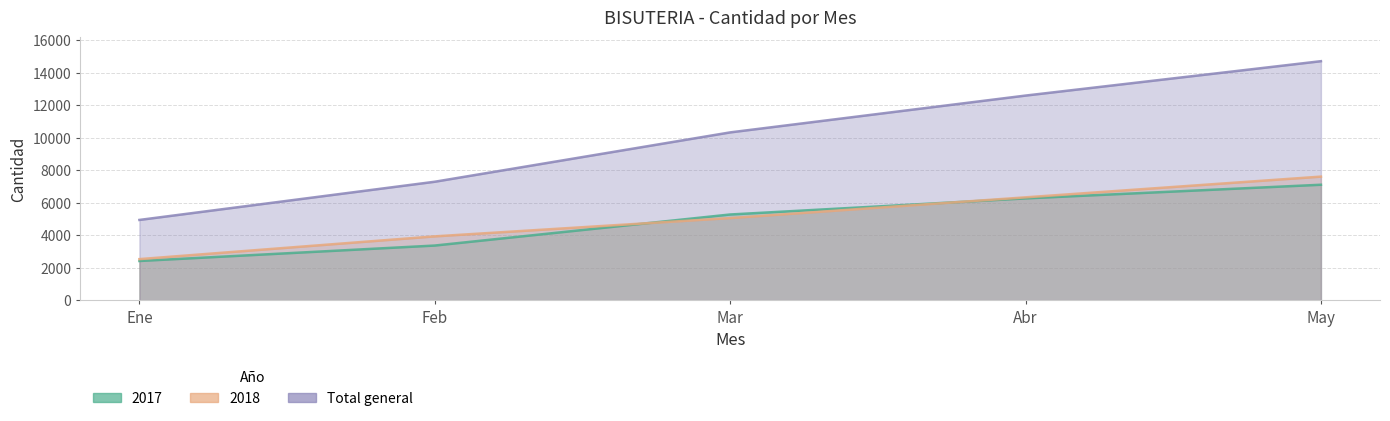

How many 2018 values are between 3925 and 6325?

3